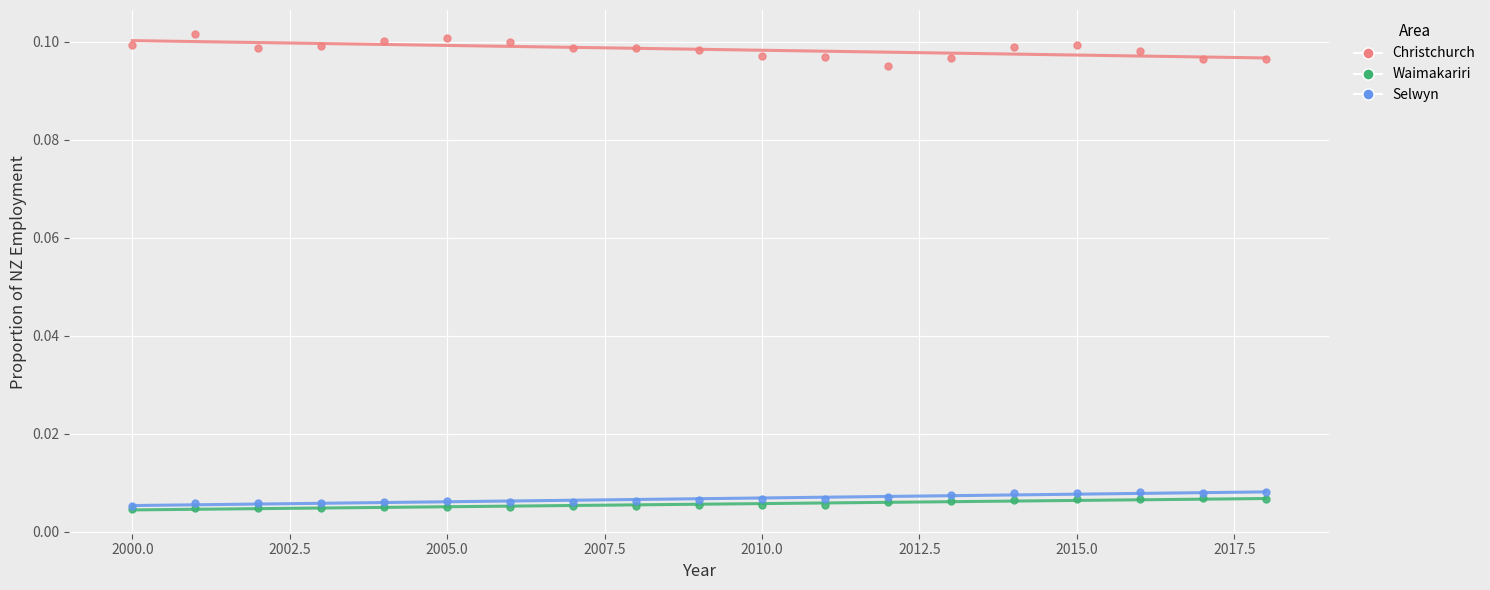

What are all the series names shown in the legend?

Christchurch, Waimakariri, Selwyn